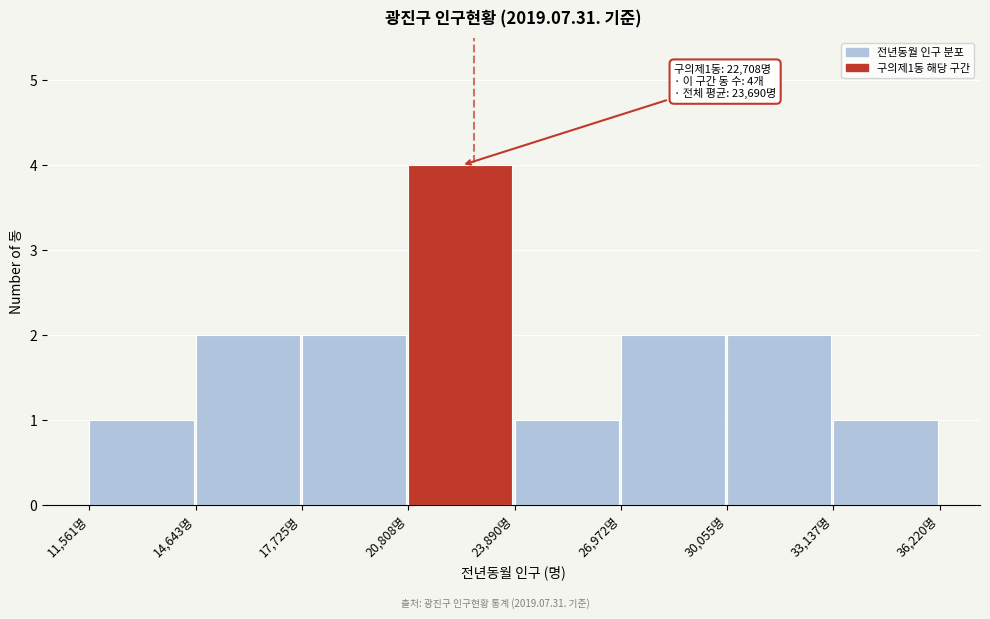

Which range on the x-axis has the tallest bar?

21000 to 24000